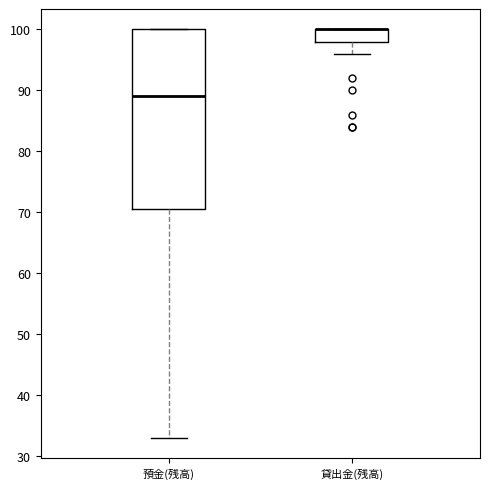

Which box is the tallest, from its lower edge to its upper edge?

預金(残高)